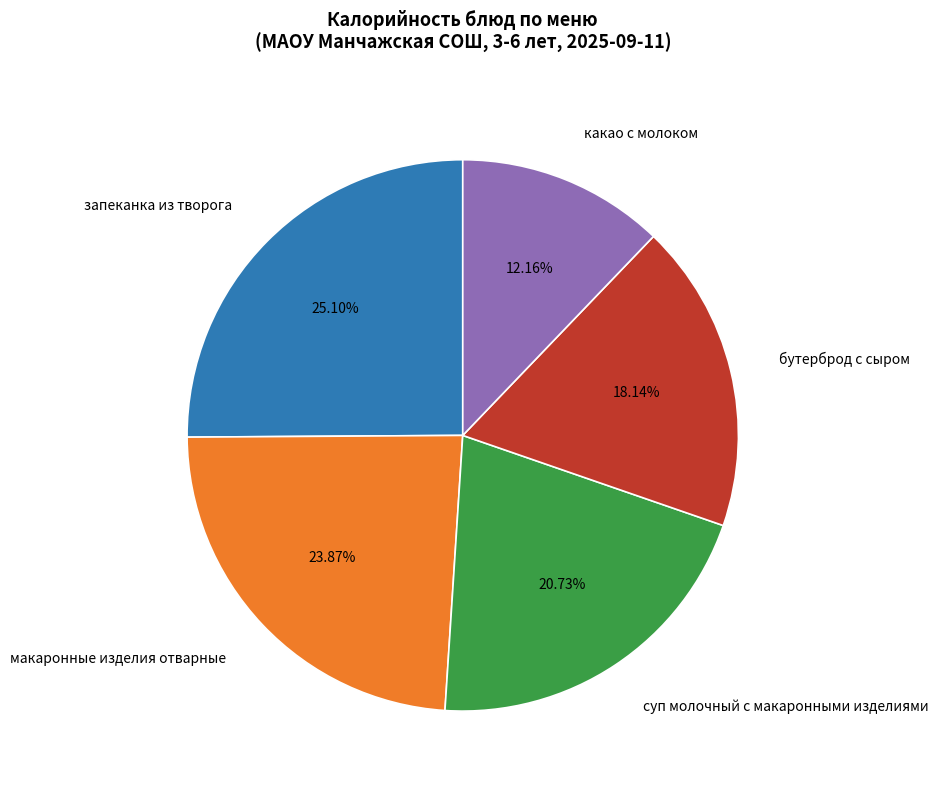

How many segments does this pie chart have?

5